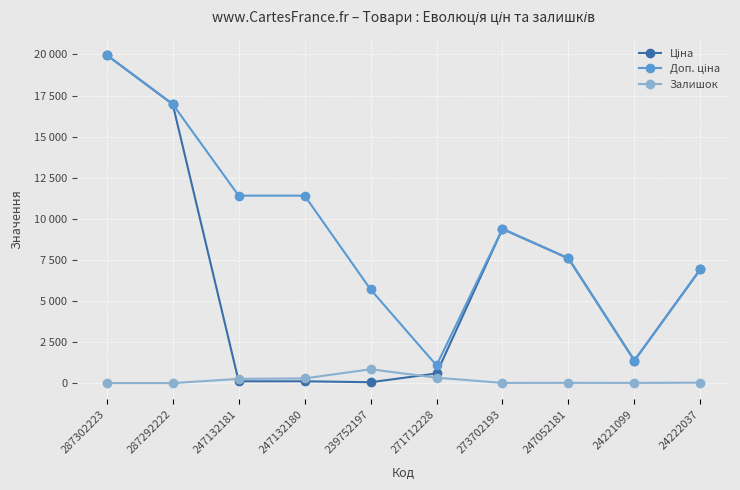

What is the sum of the Доп. ціна values at 247052181 and 24222037?

14522.2